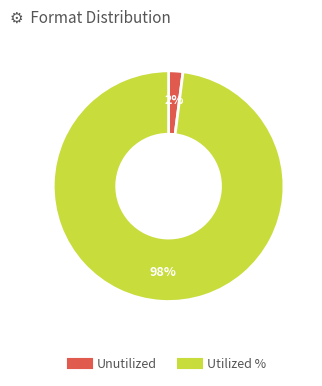

Count the number of slices in the pie.

2